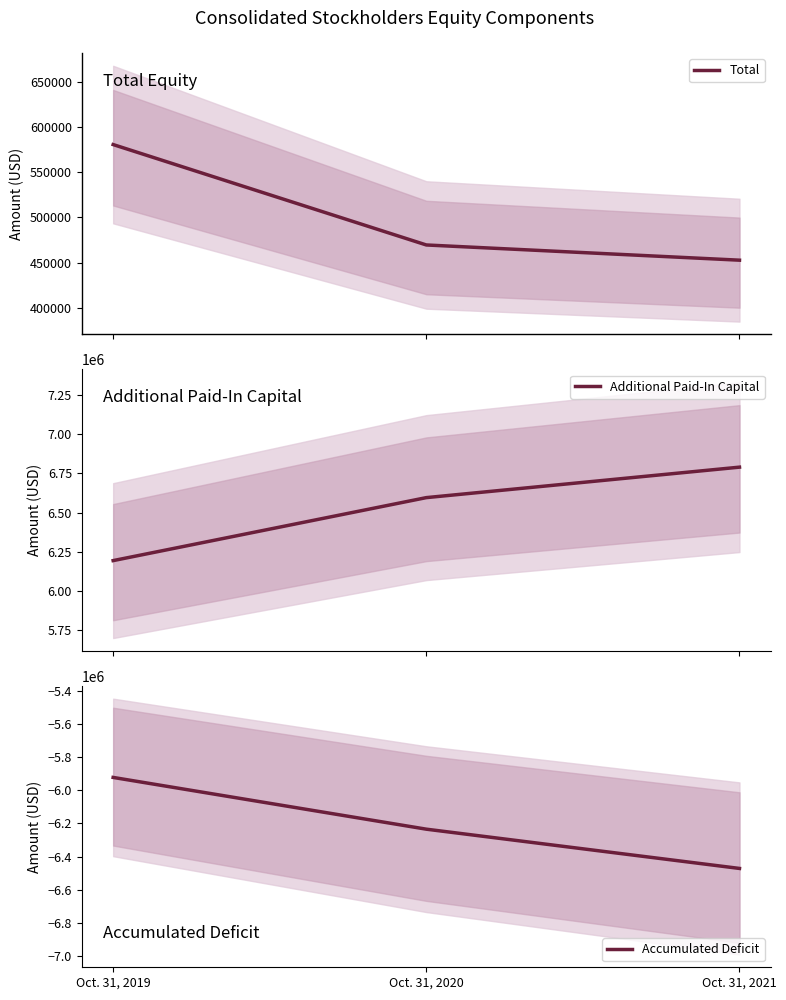

The value of Total at Oct. 31, 2019 is 378926. True or false?

False